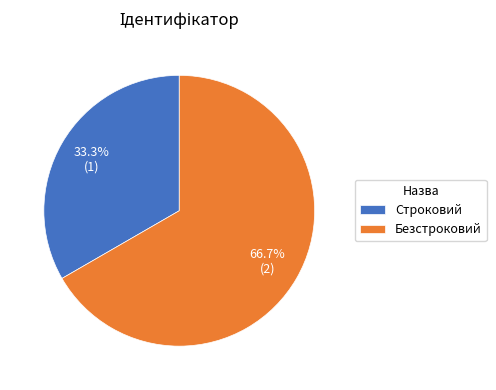

Is there a majority slice in this chart?

Yes